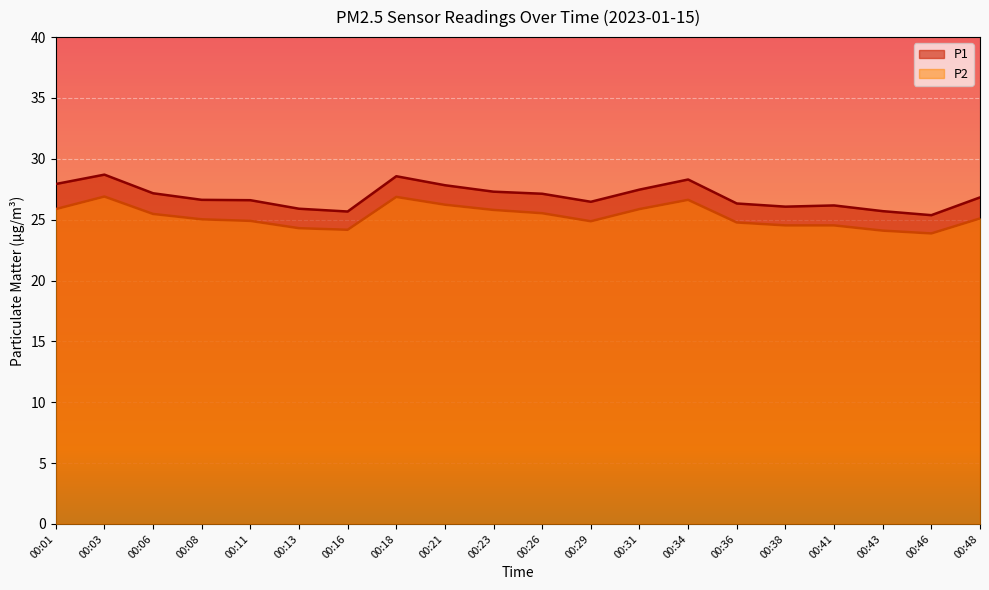

Which label corresponds to the largest value in the chart?

00:03